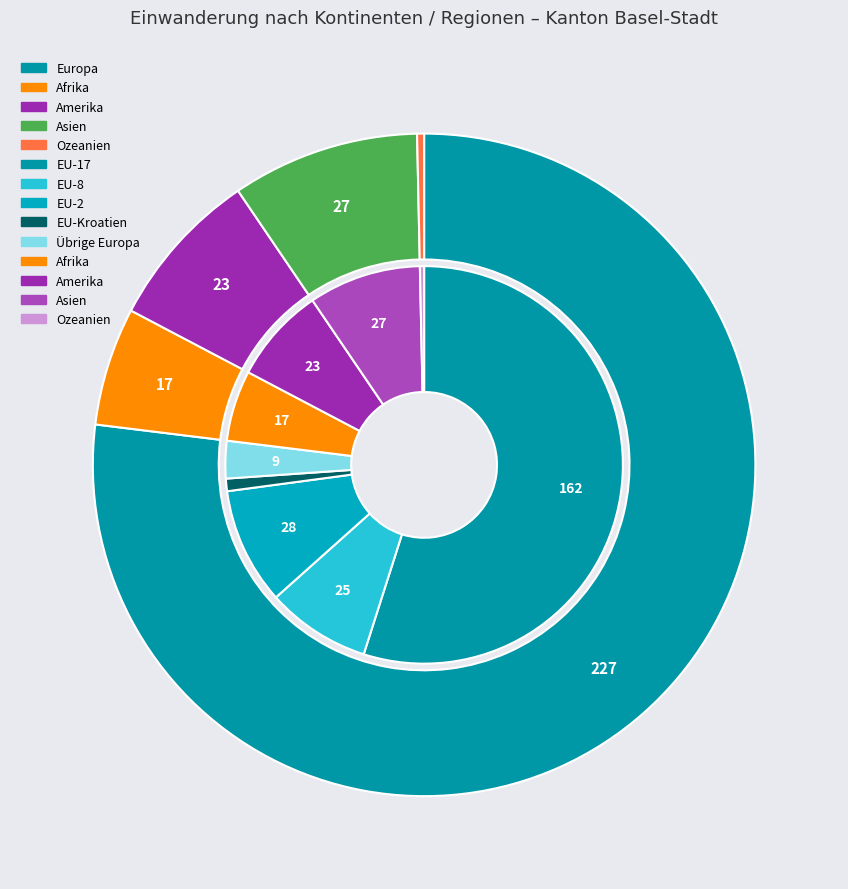

What portion of the pie excludes Afrika?

94.2%